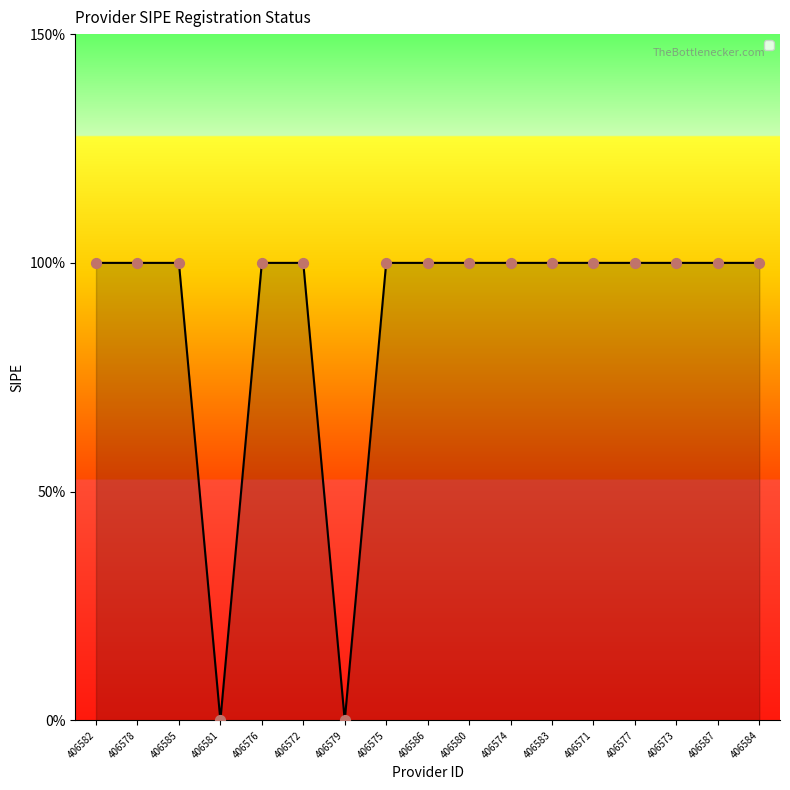

Between 406582 and 406575, which is larger?

406582